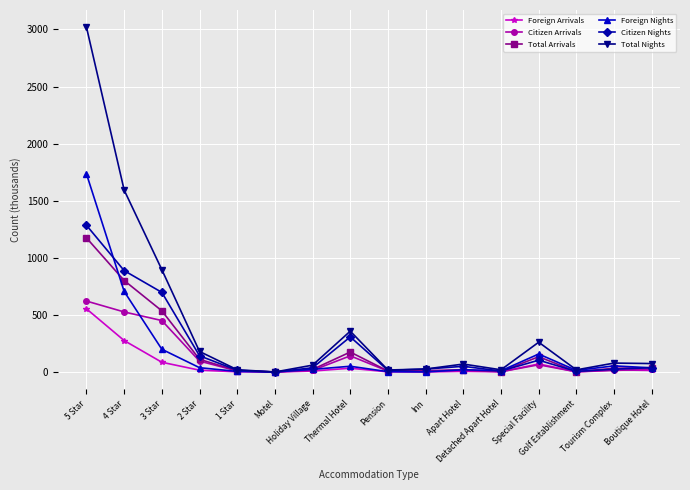

Which series has the widest spread of values?

Total Nights